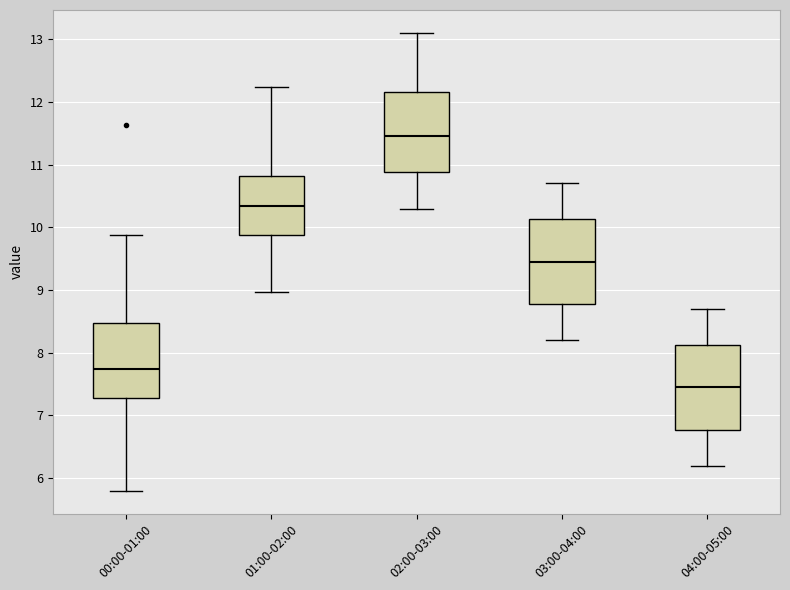

Which box has the lowest median line?

04:00-05:00